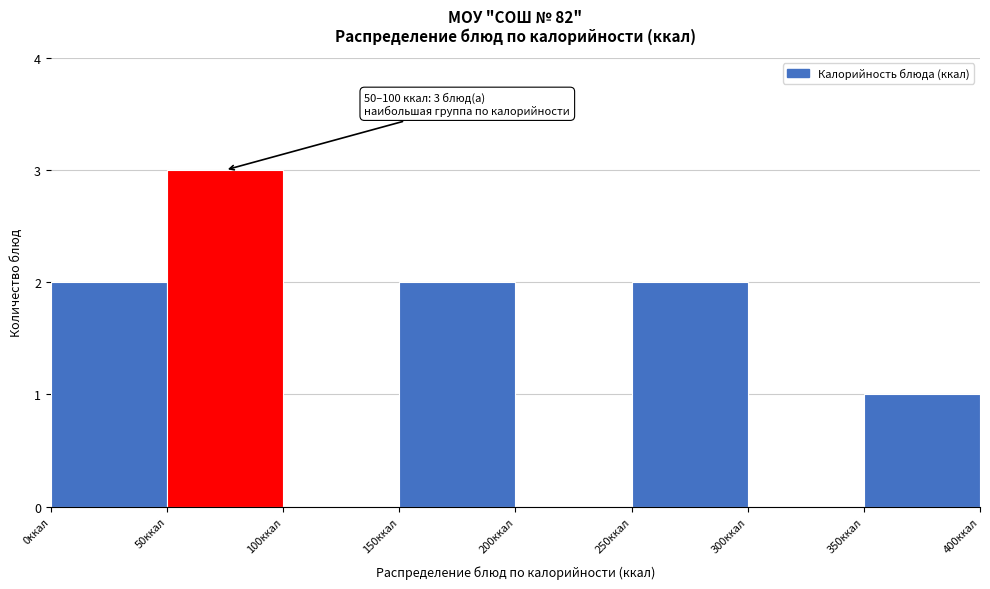

Over which range of the x-axis is the bar tallest?

50 to 100